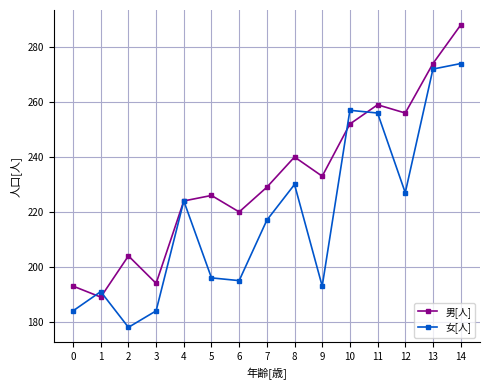

Between 2 and 13, which series saw the biggest shift?

女[人]